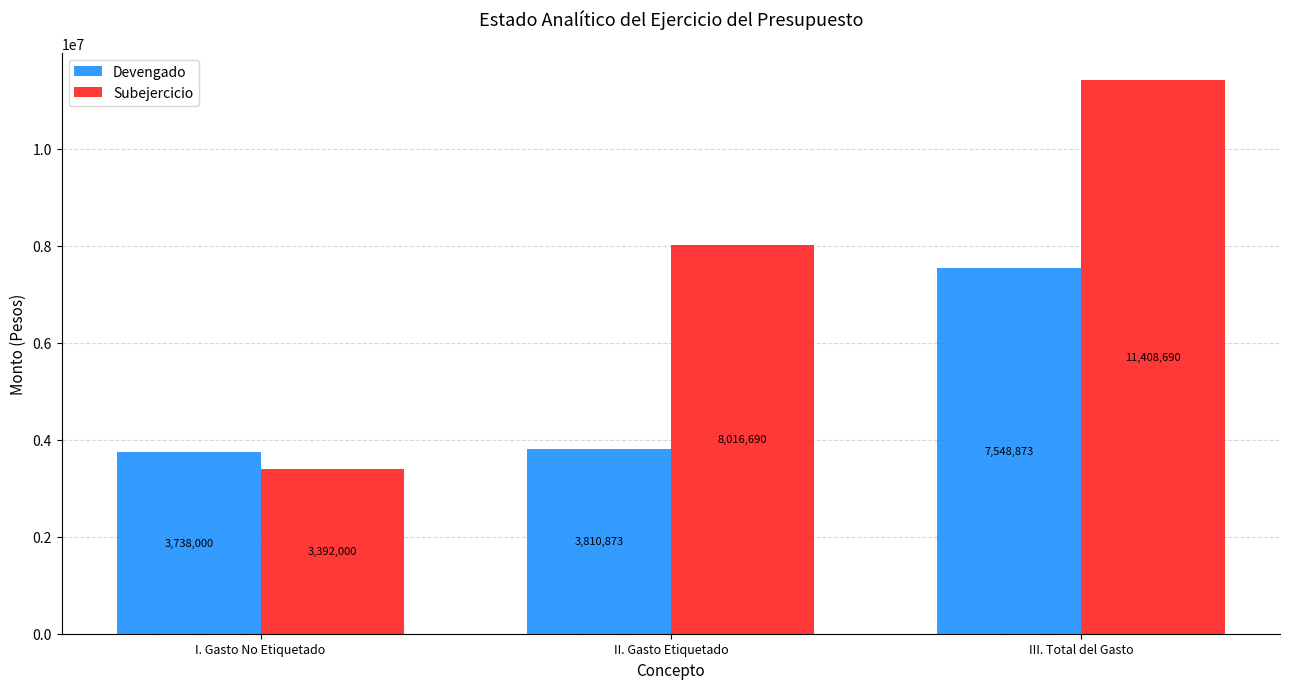

At which label does Devengado reach its peak?

III. Total del Gasto